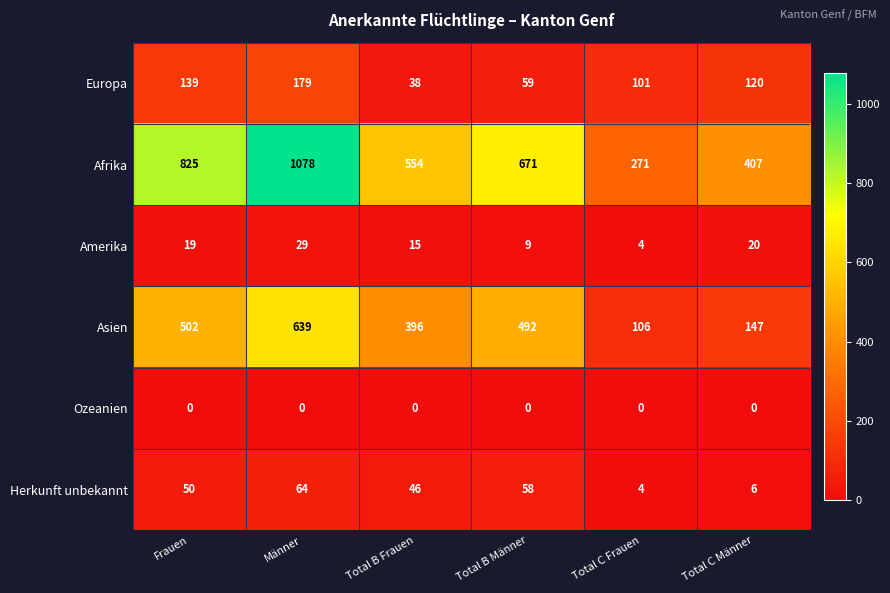

Is it true that Europa equals 38 at Total B Frauen?

True